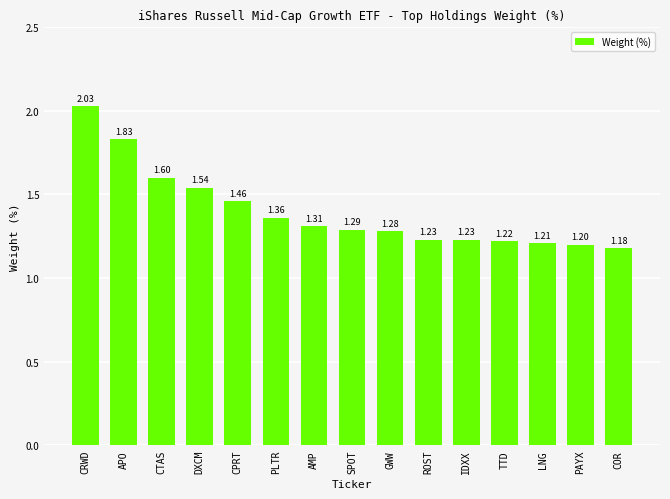

Where is the data nearest to the value 1?

COR